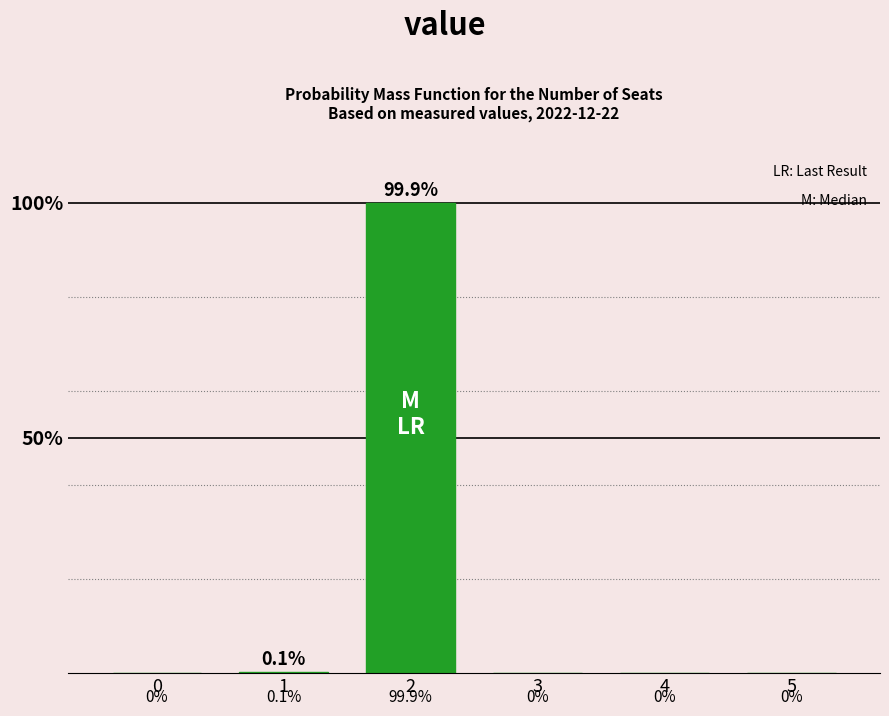

Reading left to right, extract all data points from this chart.

0=0.0	1=0.1	2=99.9	3=0.0	4=0.0	5=0.0